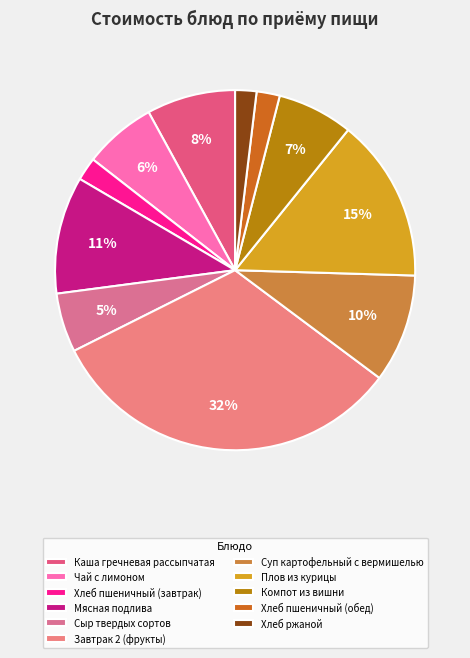

Which category has the smallest portion of the pie?

Хлеб ржаной